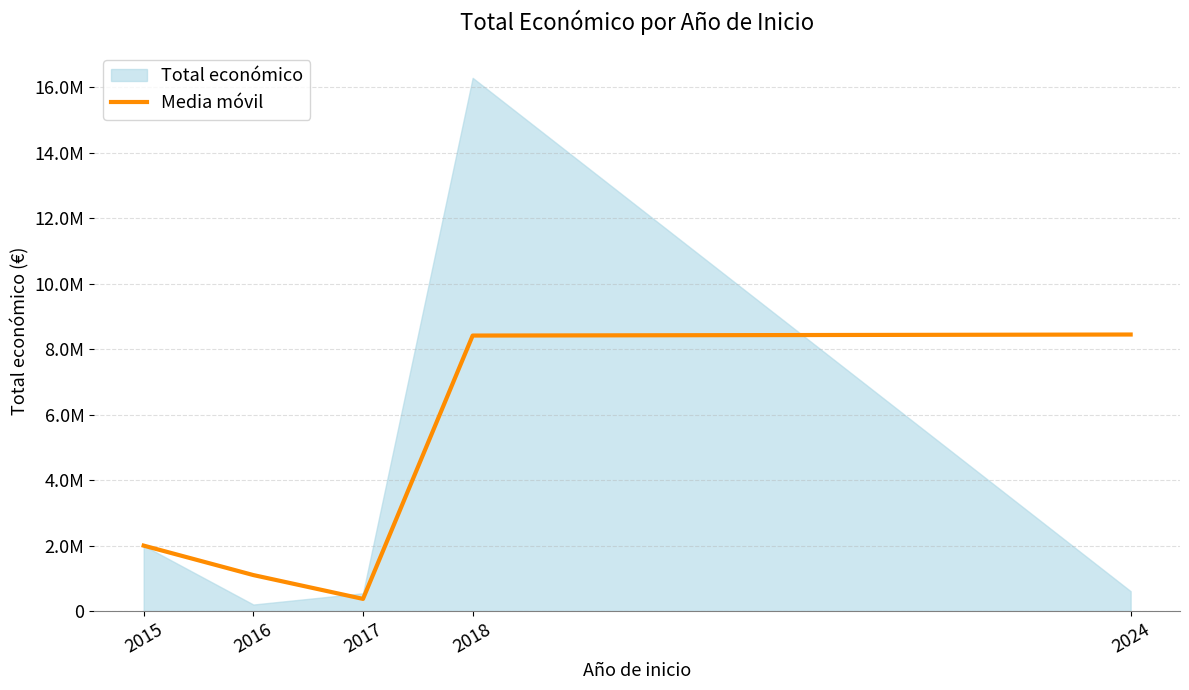

Reading left to right, what are all the values shown in this chart?

2015=1999221.0	2016=1099609.0	2017=371916.5	2018=8414053.5	2024=8445806.5